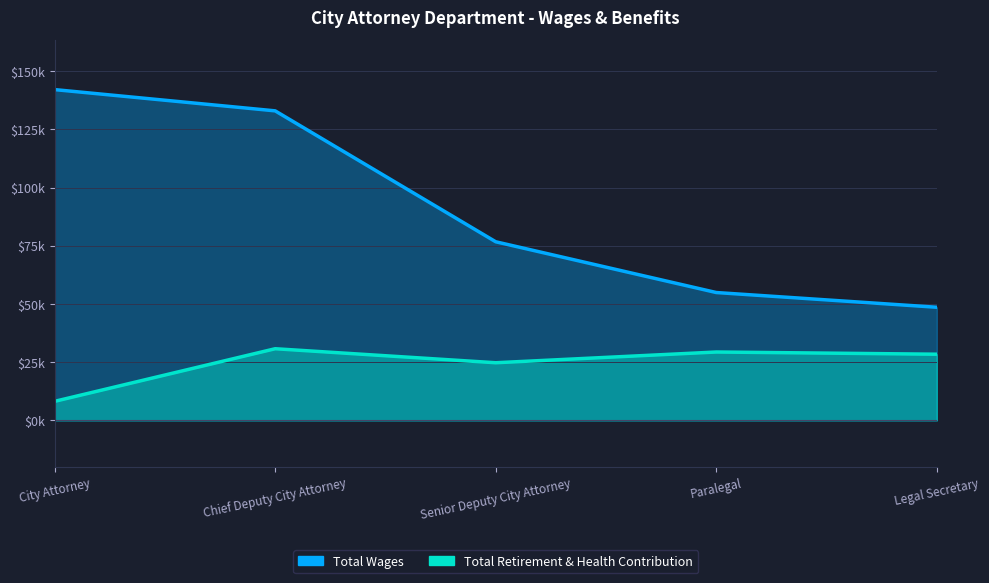

Rank the series by their average value, from lowest to highest.

Total Retirement & Health Contribution, Total Wages